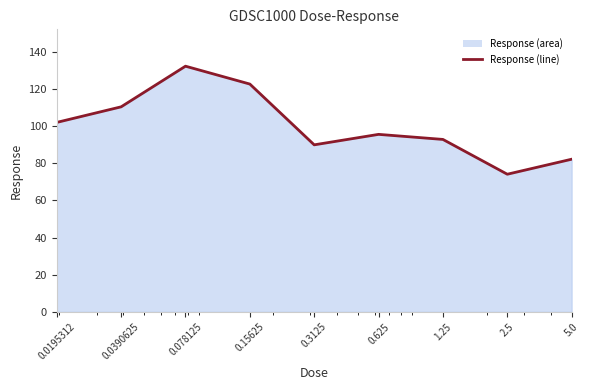

How many values exceed 95?

5